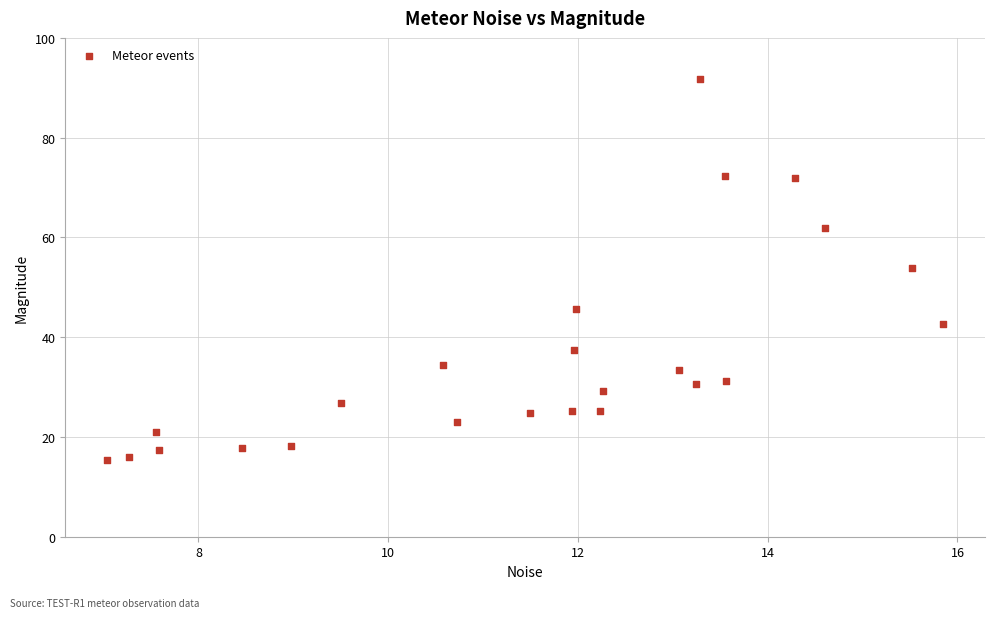

What is the range of X values (max minus min)?

8.8